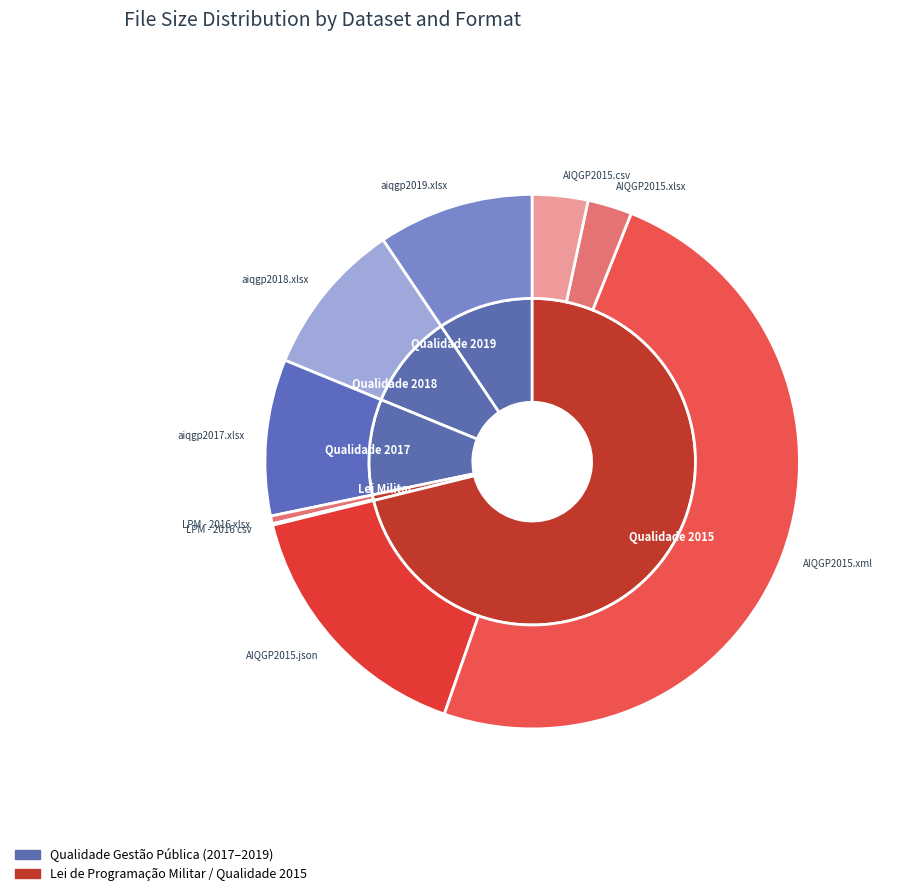

What is the change in value from AIQGP2015.xlsx to AIQGP2015.csv?

+14483